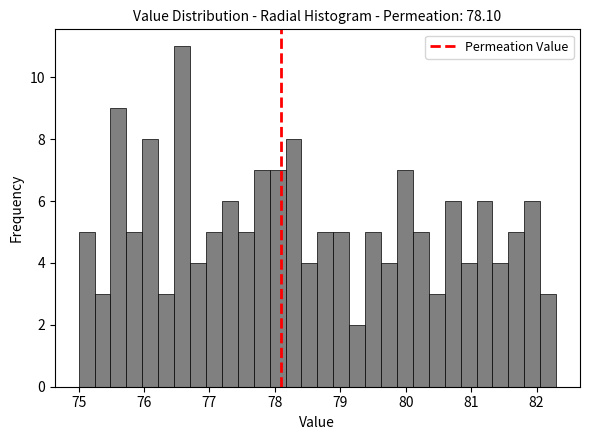

Read against the x-axis, roughly where is the centre of the tallest bar?

76.6